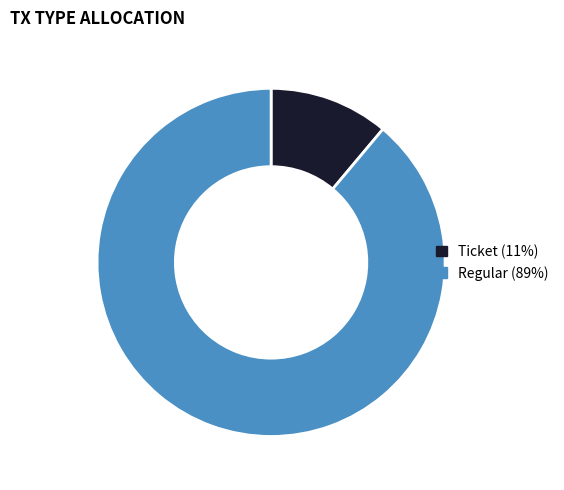

How many slices are in this pie chart?

2